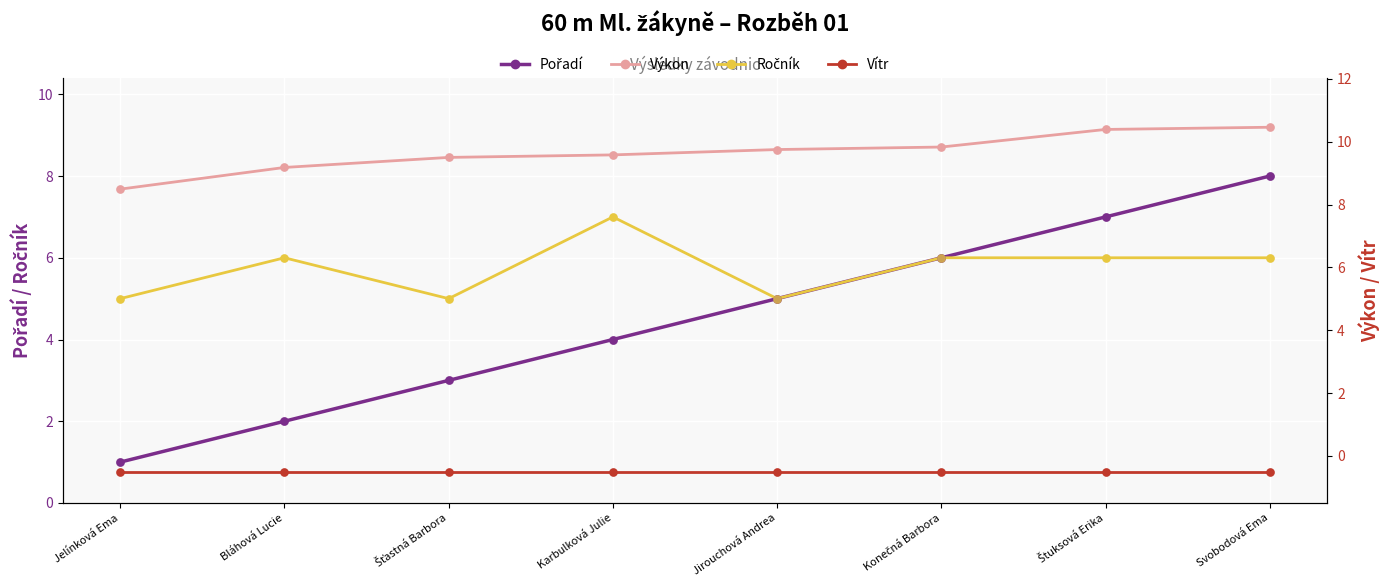

Is the value of Pořadí at Svobodová Ema greater than the value of Vítr at Jirouchová Andrea?

Yes